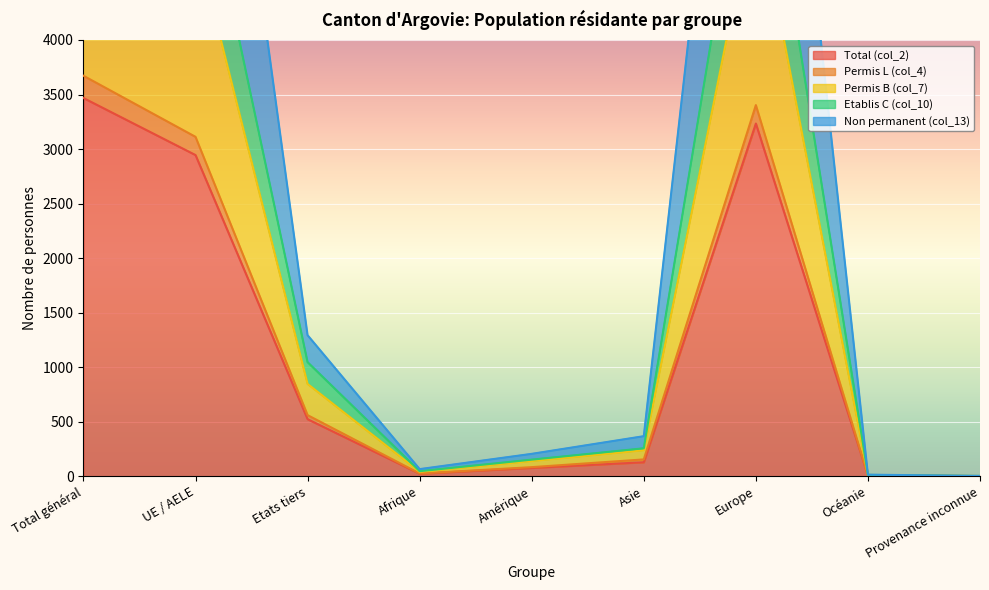

The value of Permis B (col_7) at Provenance inconnue is 1. True or false?

False